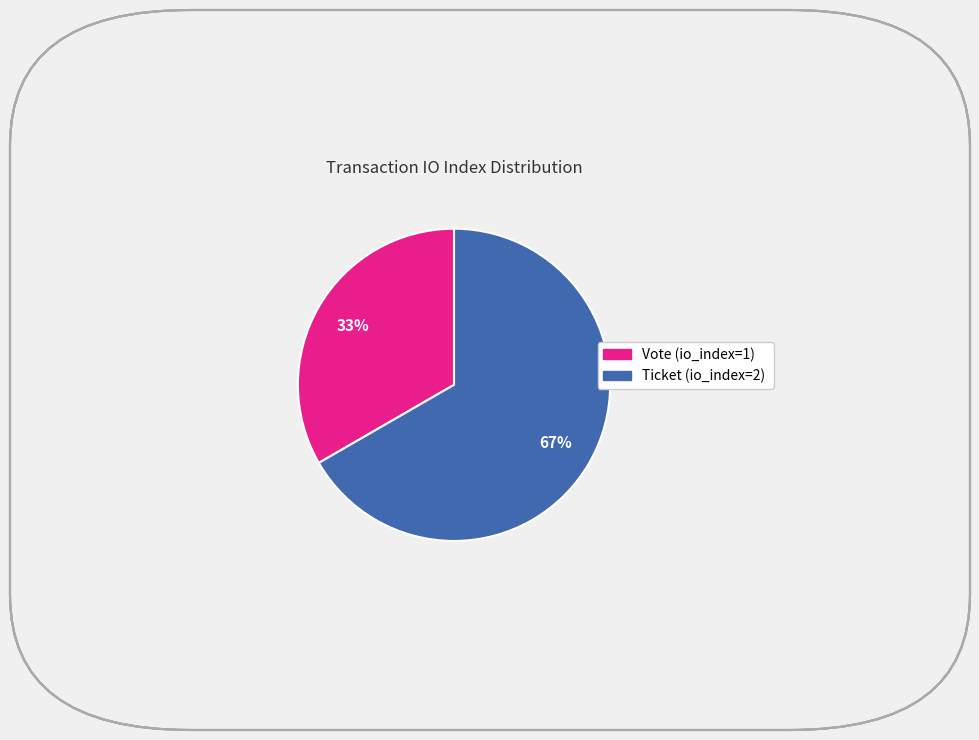

Which category accounts for the majority?

Ticket (io_index=2)